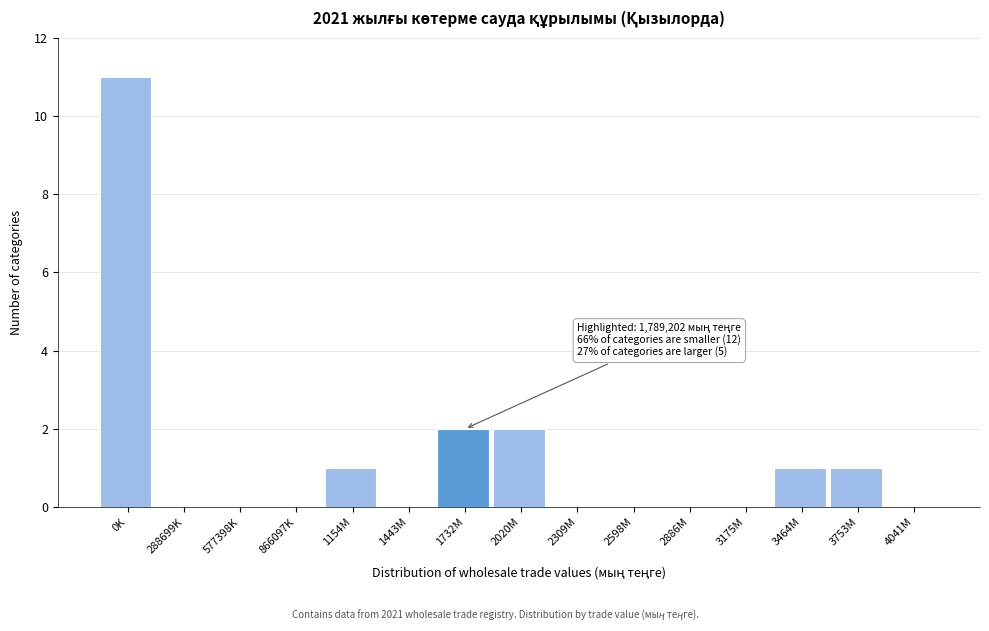

Reading right to left, what are all the values shown in this chart?

4041M=0	3753M=1	3464M=1	3175M=0	2886M=0	2598M=0	2309M=0	2020M=2	1732M=2	1443M=0	1154M=1	866097K=0	577398K=0	288699K=0	0K=11